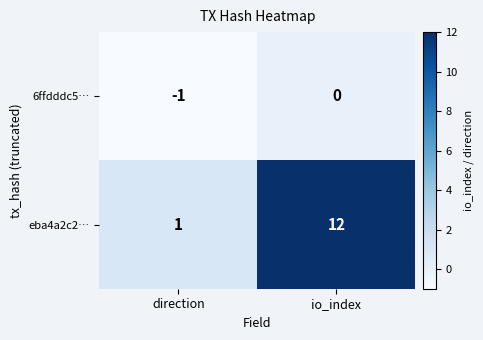

The value of eba4a2c2… at io_index is 12. True or false?

True